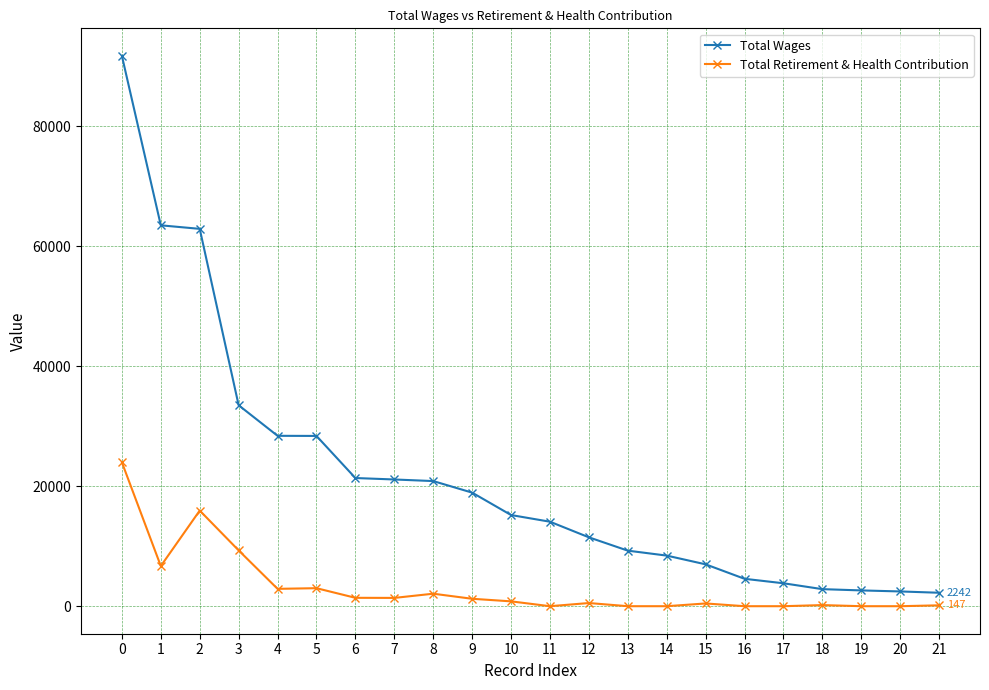

True or false: Total Retirement & Health Contribution and Total Wages cross at least once.

False